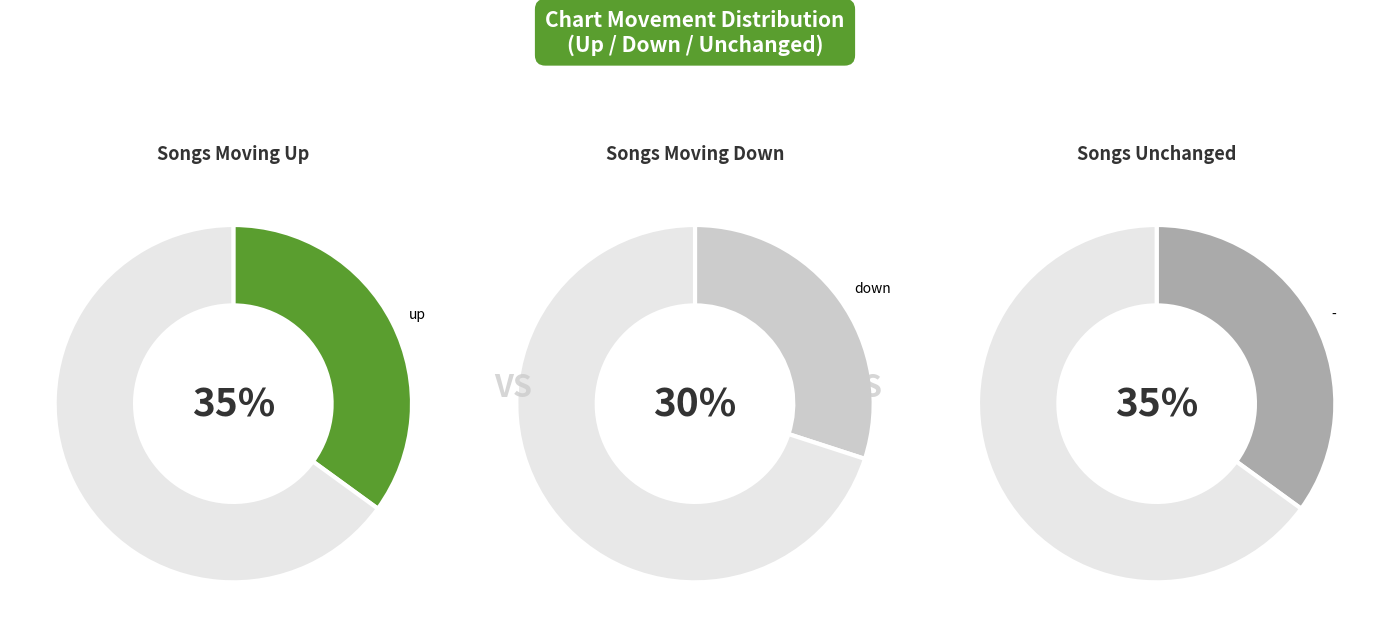

Does - account for over 50% of the chart?

No